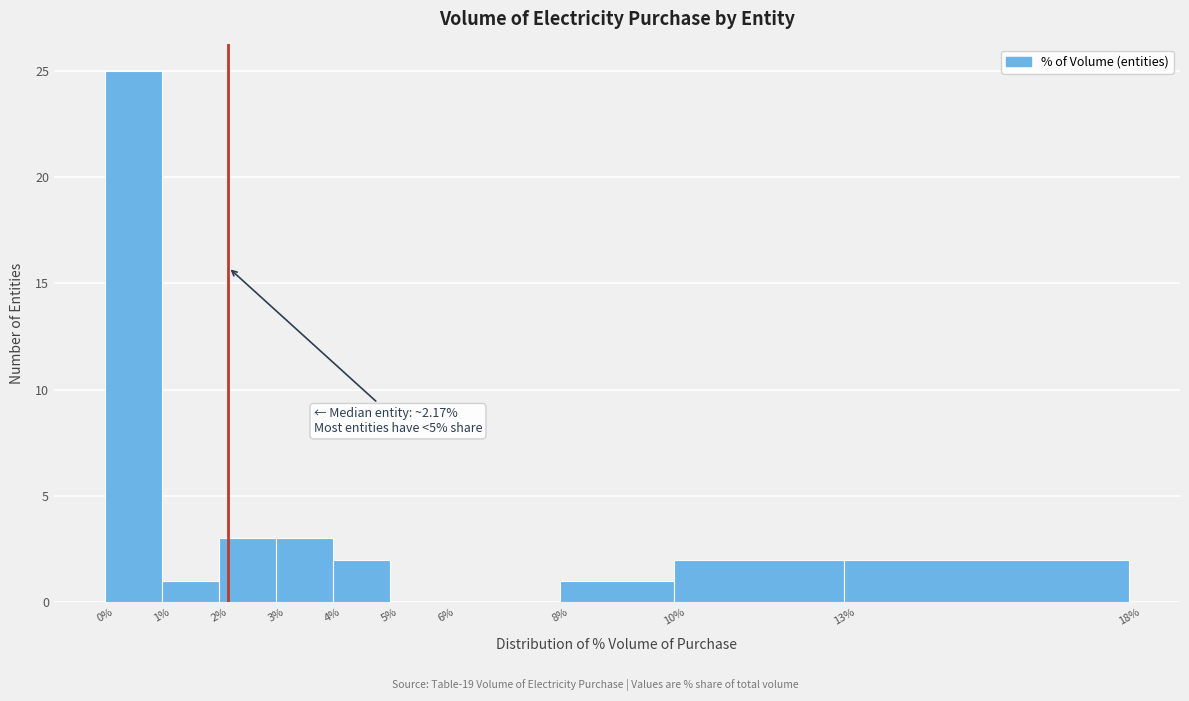

Over which range of the x-axis is the bar tallest?

0% to 1%